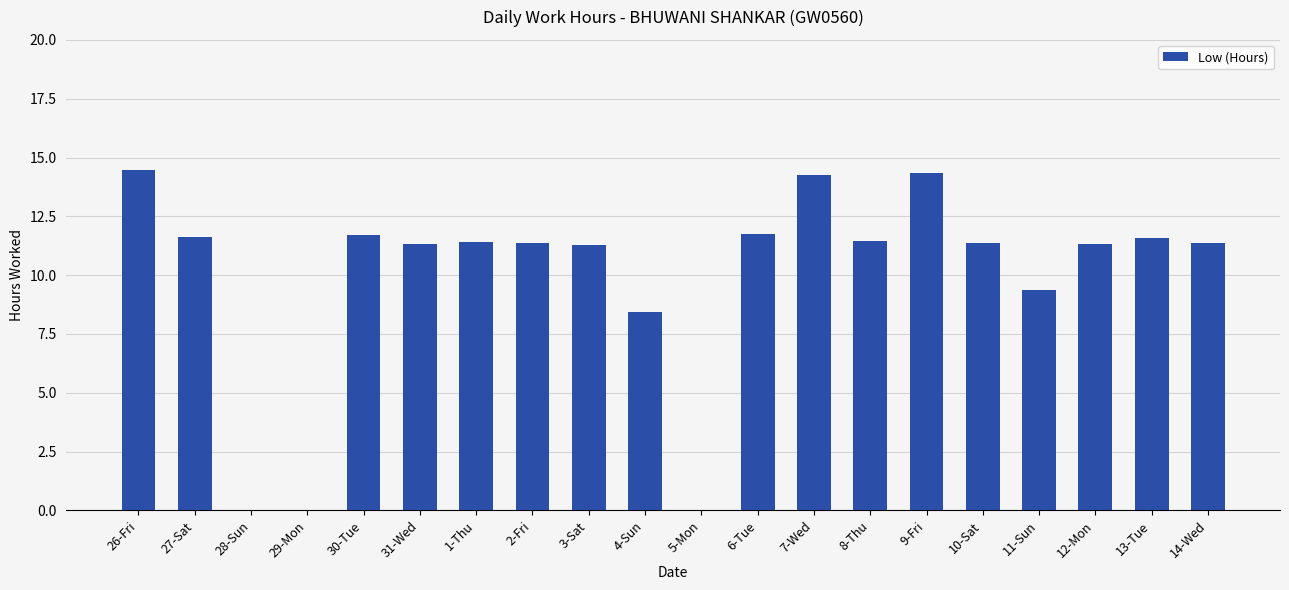

Are the bars horizontal?

No